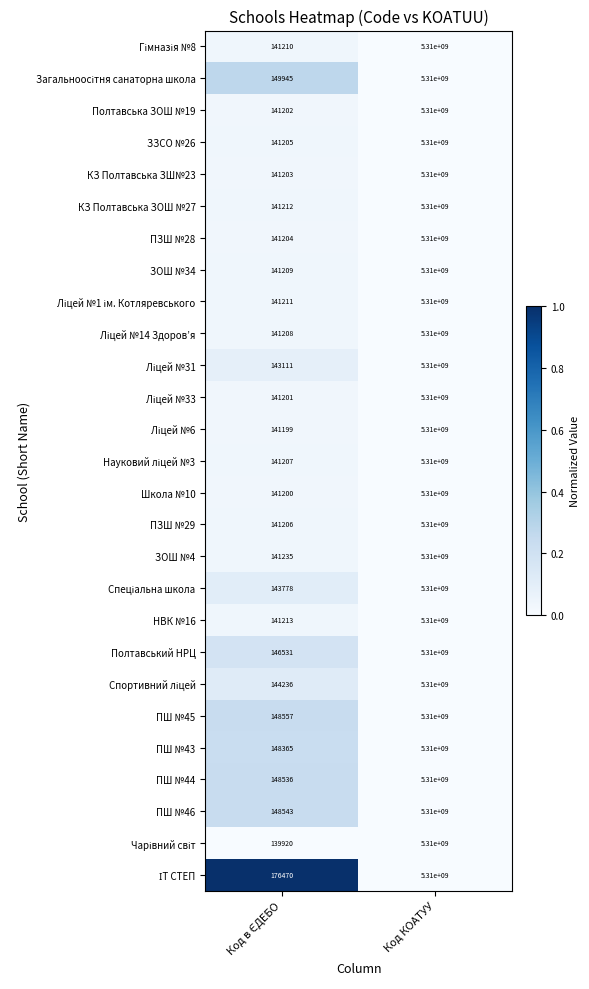

The value of КЗ Полтавська ЗОШ №27 at Код КОАТУУ is 5310000000. True or false?

True